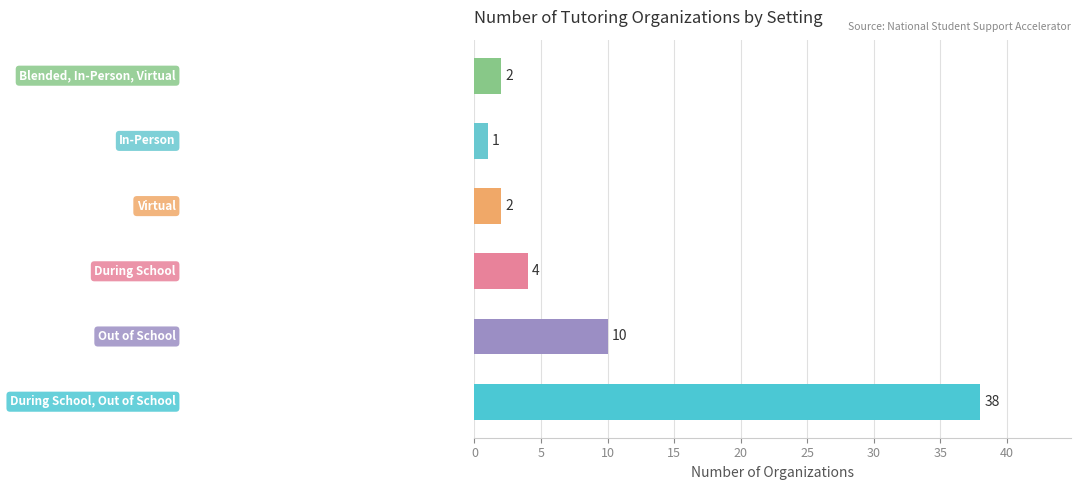

What is the sum of all values?

57